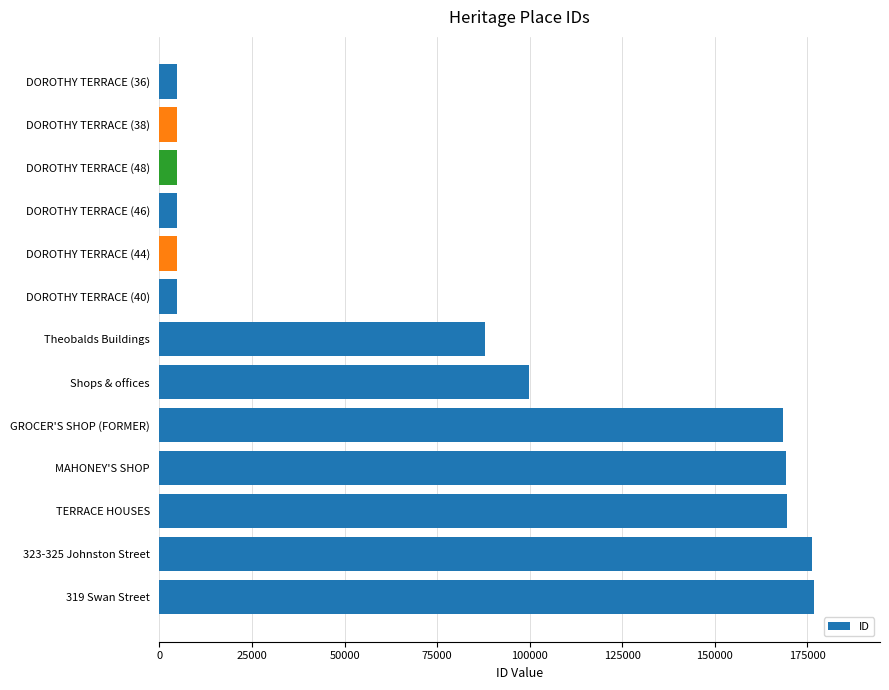

What is the minimum value shown in the chart?

4790